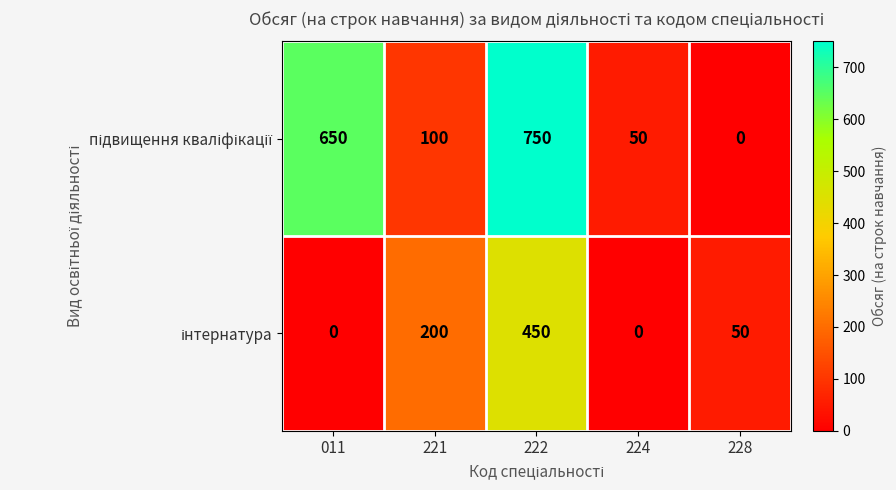

Which category has the highest value across all series?

222